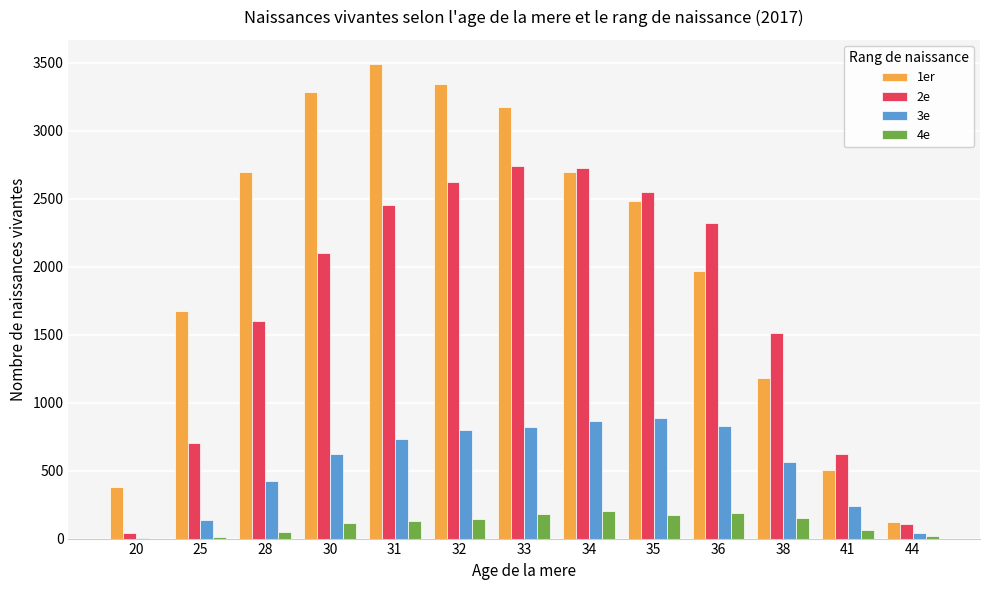

Which category has the lowest value across all series?

20